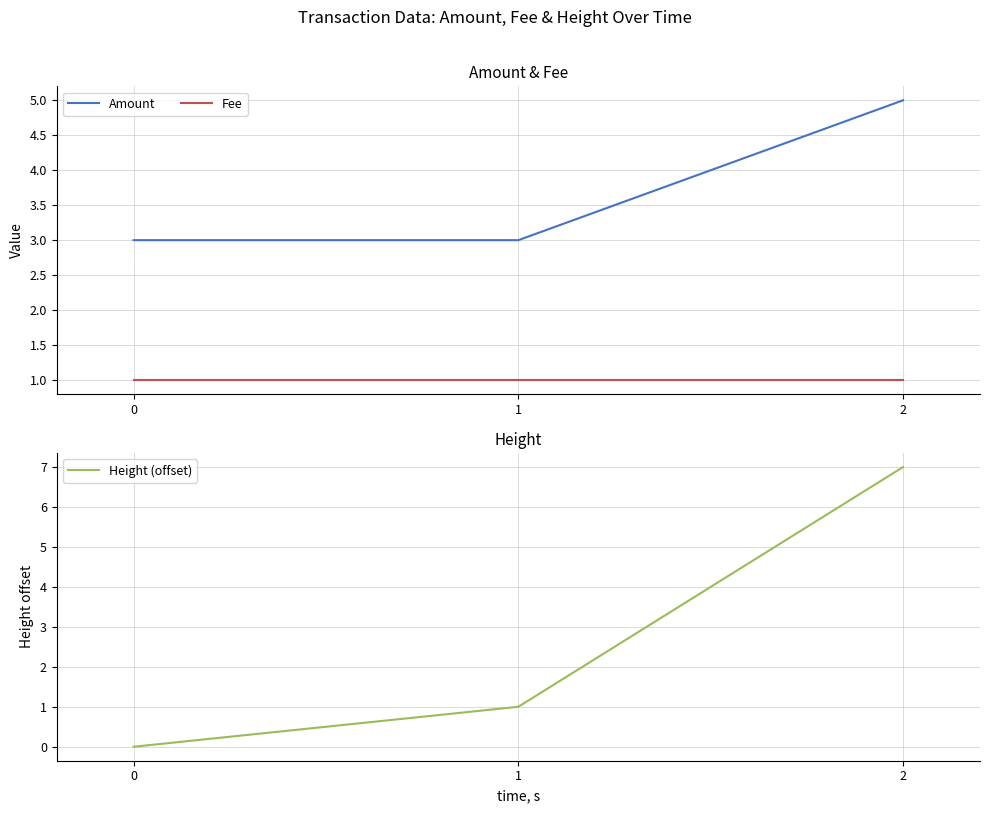

What is the value of the Fee point at the 1st from the left?

1